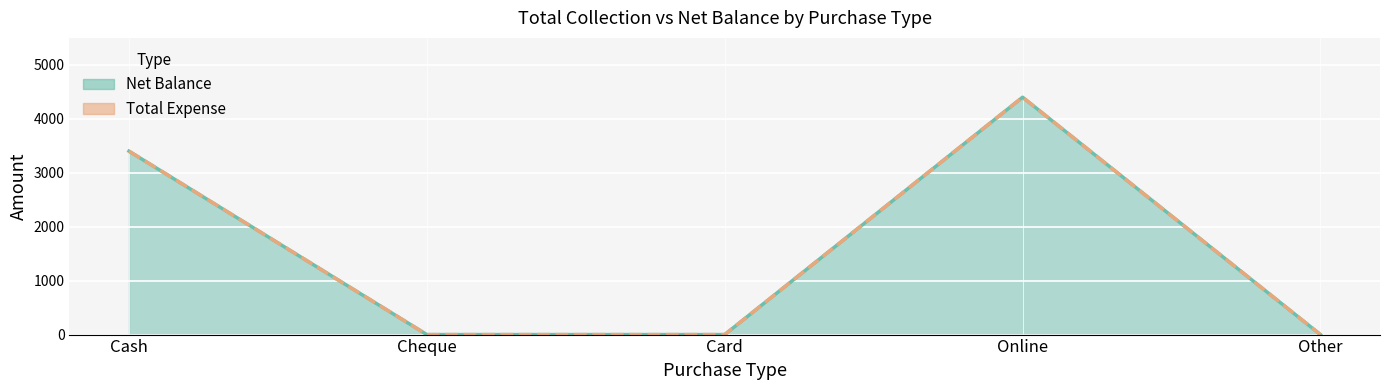

How many values are between 0 and 3400?

4